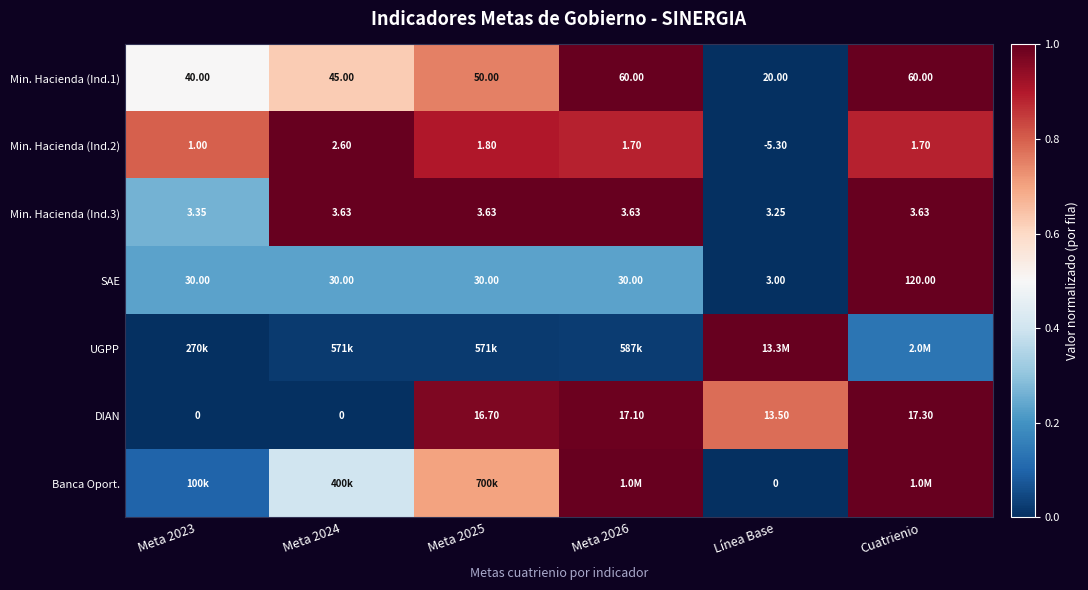

The value of DIAN at Cuatrienio is 1.0. True or false?

True